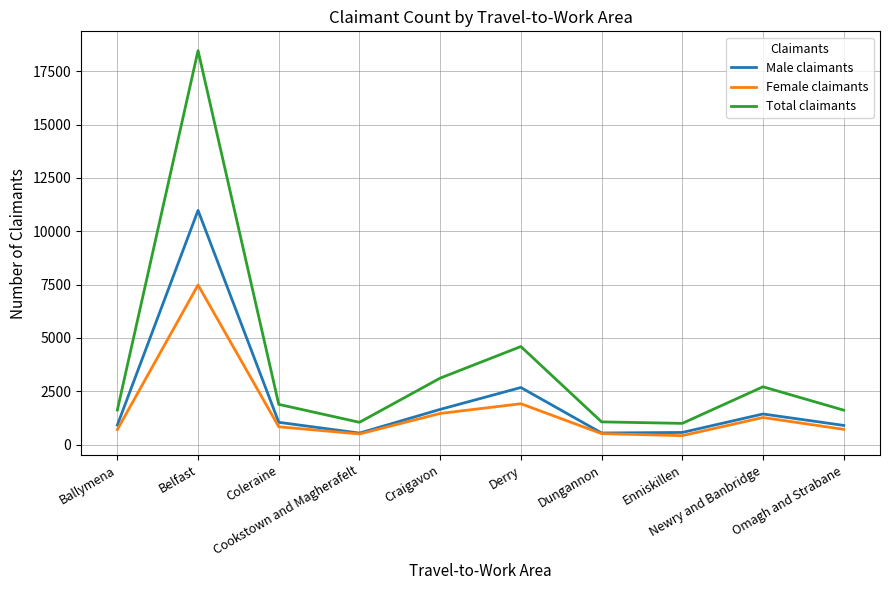

What is the minimum value for Female claimants?

425